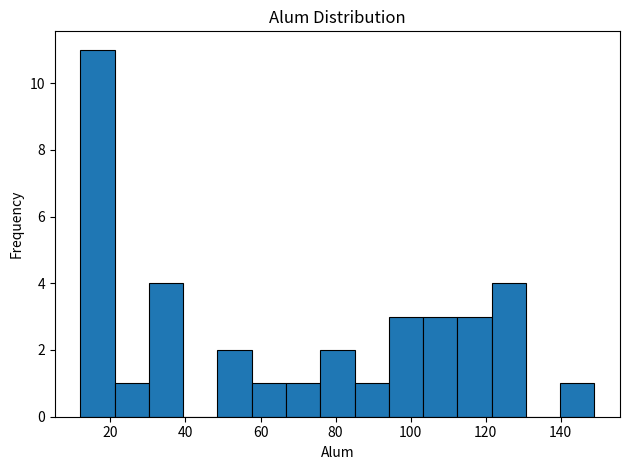

Reading left to right, transcribe this chart: for each bar, give the range it covers on the x-axis and its height. Neither the bar edges nor the heights are printed on the chart, so give them approximately, as read against the axes.

12 to 22: 11
22 to 30: 1
30 to 40: 4
40 to 48: 0
48 to 58: 2
58 to 66: 1
66 to 76: 1
76 to 86: 2
86 to 94: 1
94 to 104: 3
104 to 112: 3
112 to 122: 3
122 to 130: 4
130 to 140: 0
140 to 150: 1